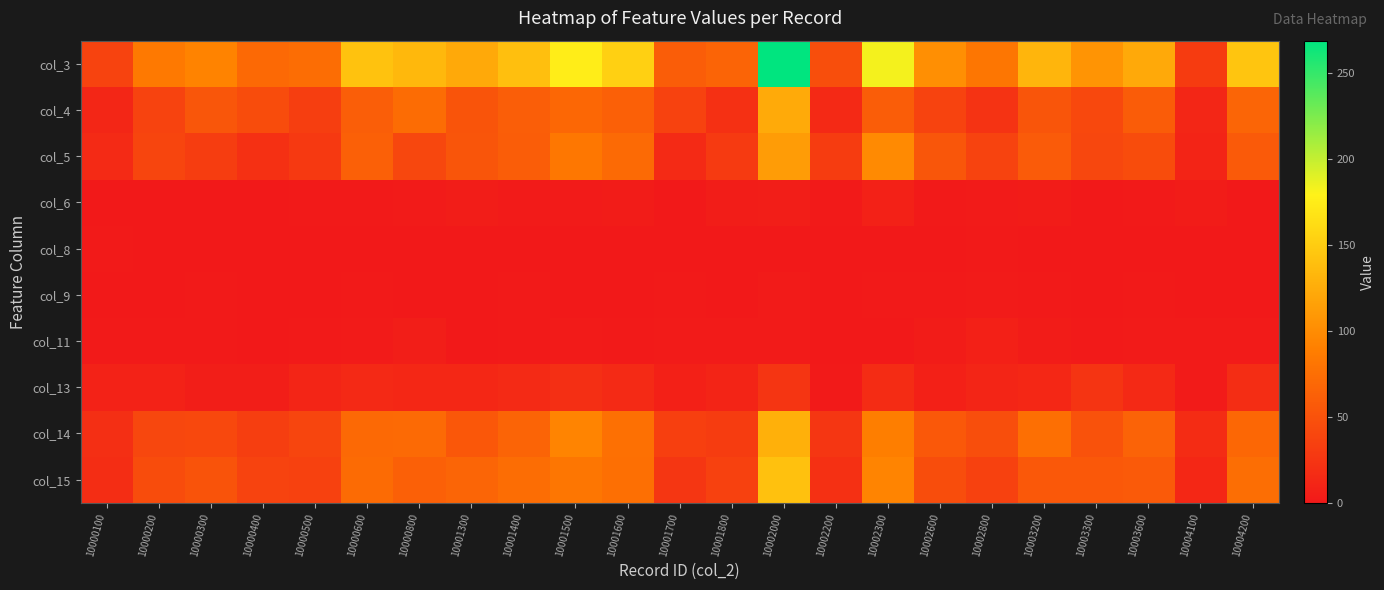

At which category does the chart reach its peak across all series?

10002000